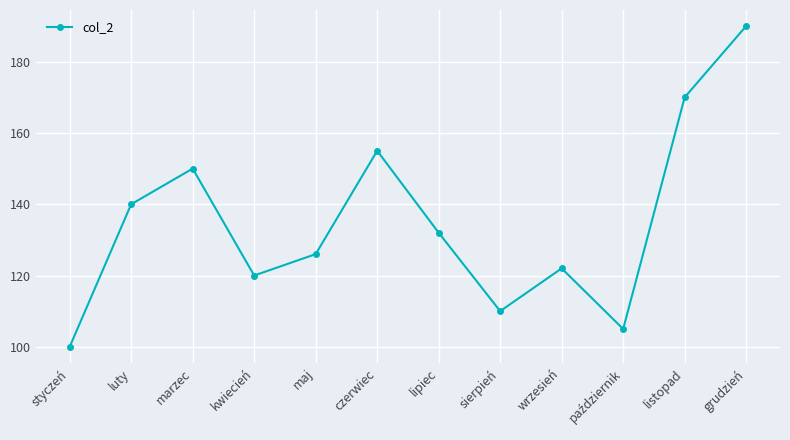

What is the maximum value shown in the chart?

190